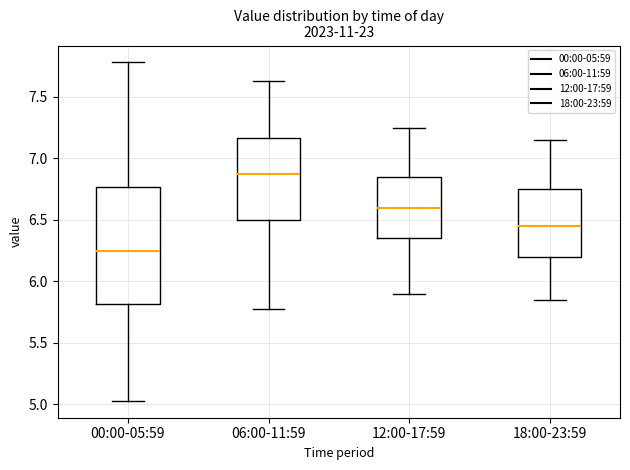

Which box has the highest median line?

06:00-11:59